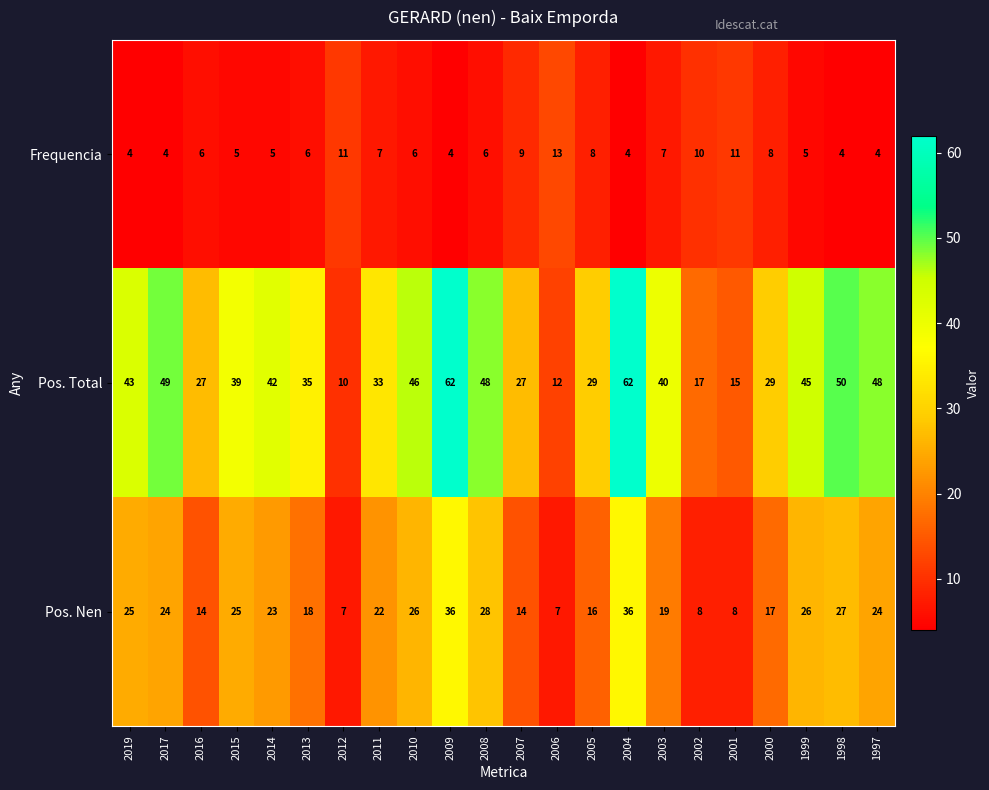

What is the difference between the Pos. Total values at 2003 and 2010?

6